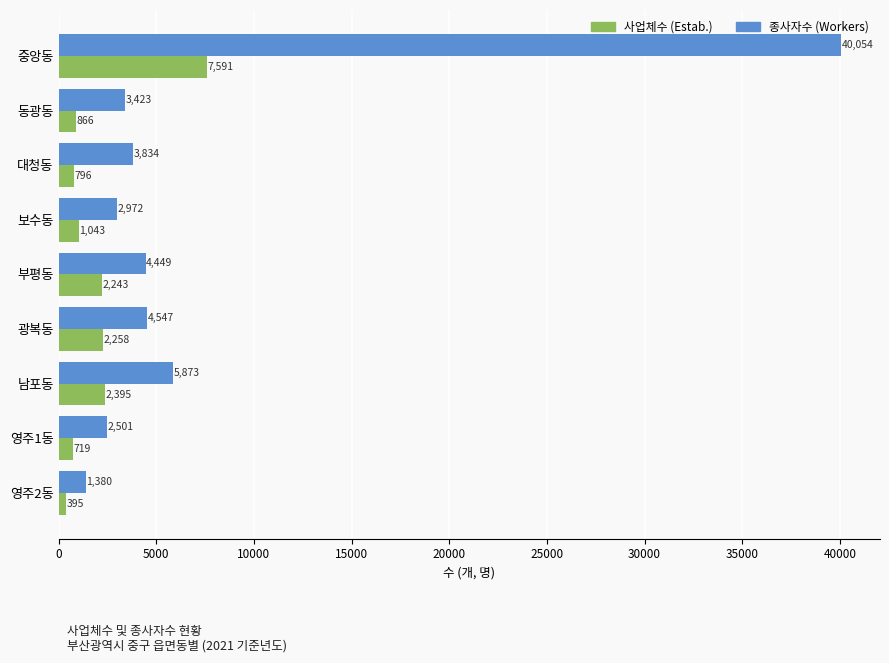

The 사업체수 (Estab.) series shows 2395 at 남포동. True or false?

True